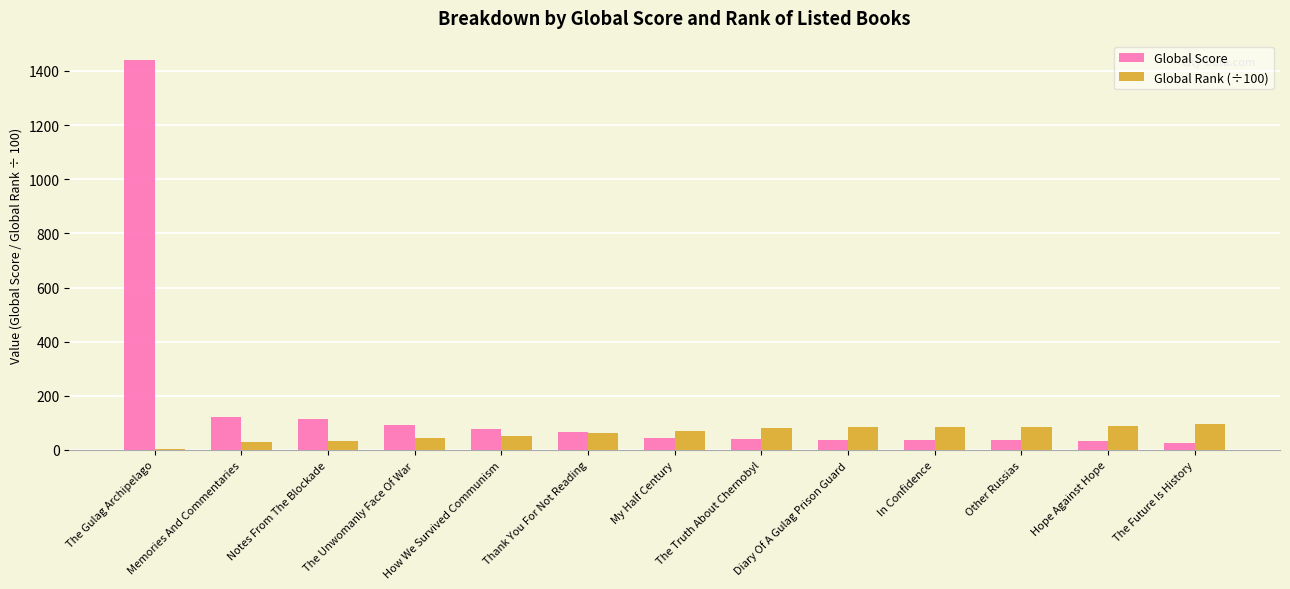

What is the sum of all Global Rank (÷100) values?

815.1